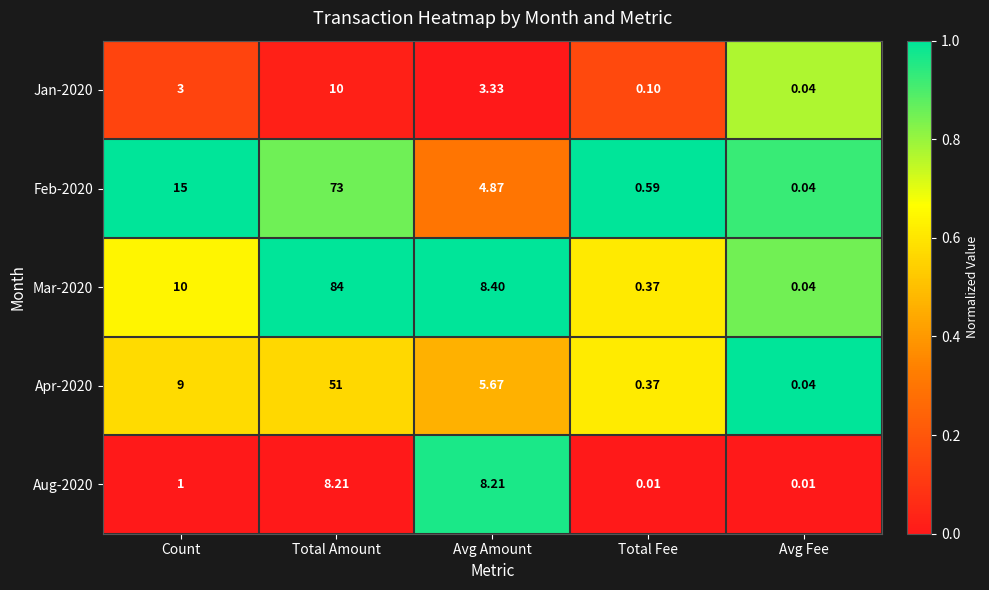

At which label does Apr-2020 first exceed 5?

Count